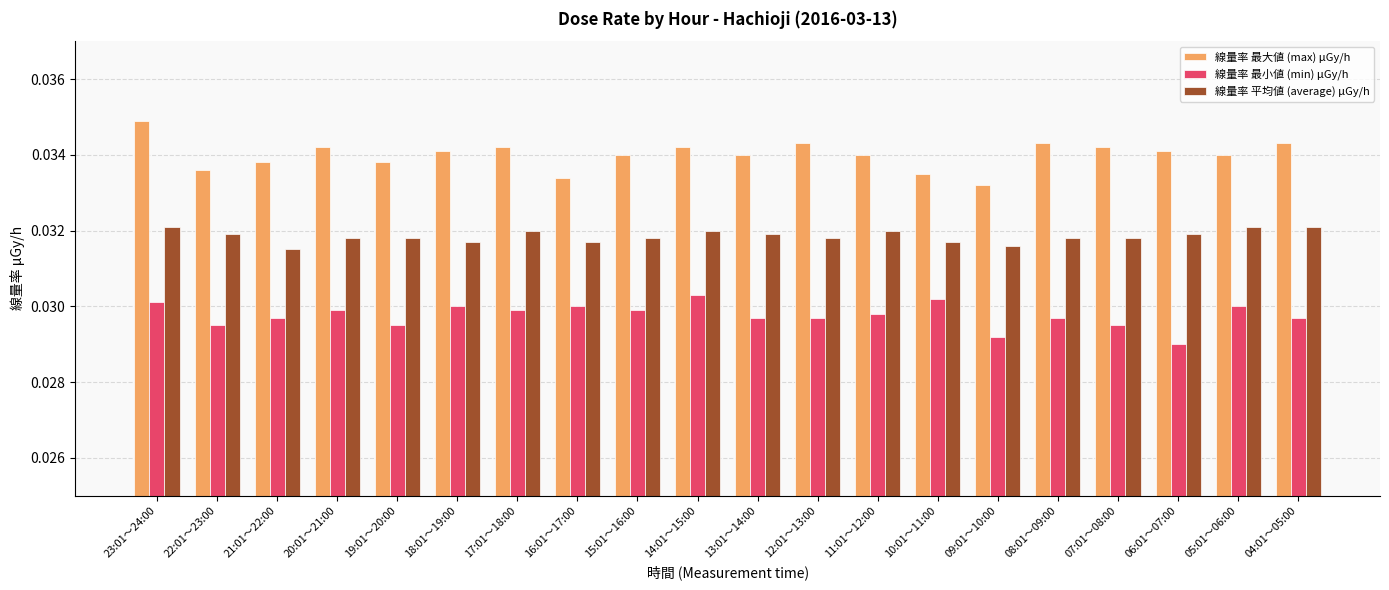

Rank the series by their average value, from lowest to highest.

線量率 最小値 (min) μGy/h, 線量率 平均値 (average) μGy/h, 線量率 最大値 (max) μGy/h